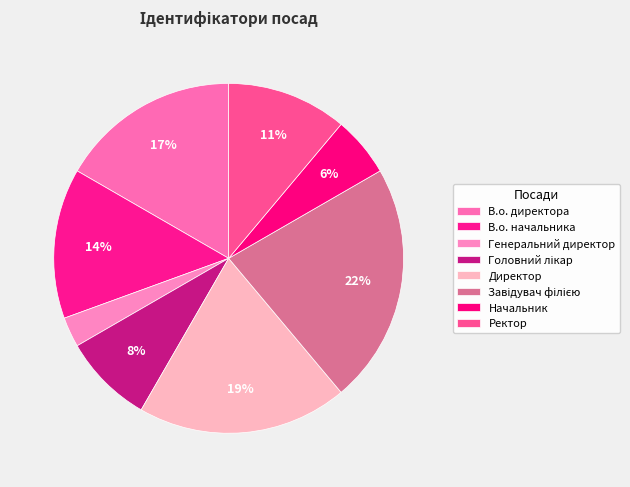

What percentage is NOT represented by Начальник?

94.4%